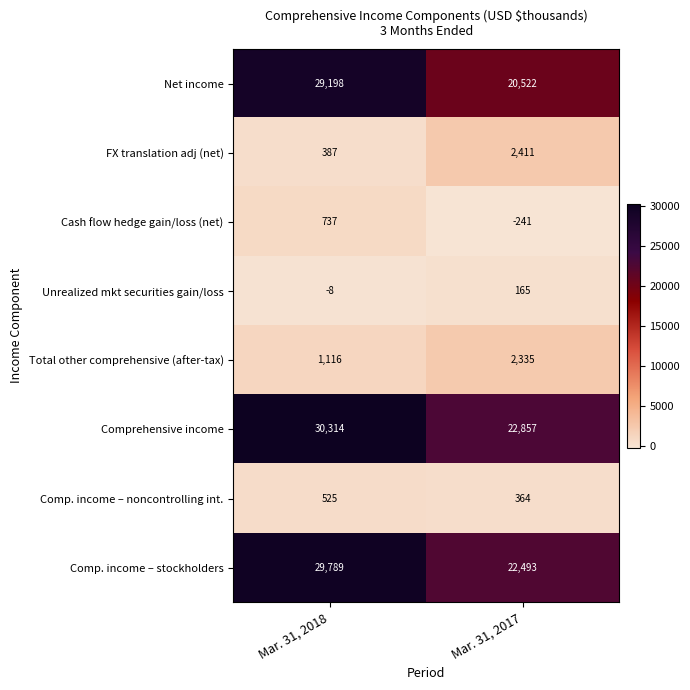

Rank the categories by Net income value from lowest to highest.

Mar. 31, 2017, Mar. 31, 2018